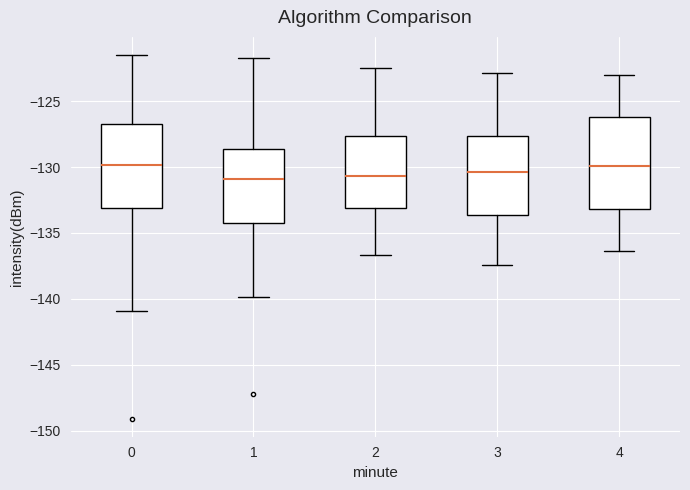

Reading left to right, read every box against the y-axis: the position of its median line, the range the box covers, and the ends of its whiskers. The values are not printed on the chart, so give them approximately, as read against the axis.

0: median -130.0, box -133.0 to -126.5, whiskers -141.0 to -121.5
1: median -131.0, box -134.0 to -128.5, whiskers -140.0 to -122.0
2: median -130.5, box -133.0 to -127.5, whiskers -136.5 to -122.5
3: median -130.5, box -133.5 to -127.5, whiskers -137.5 to -123.0
4: median -130.0, box -133.0 to -126.0, whiskers -136.5 to -123.0